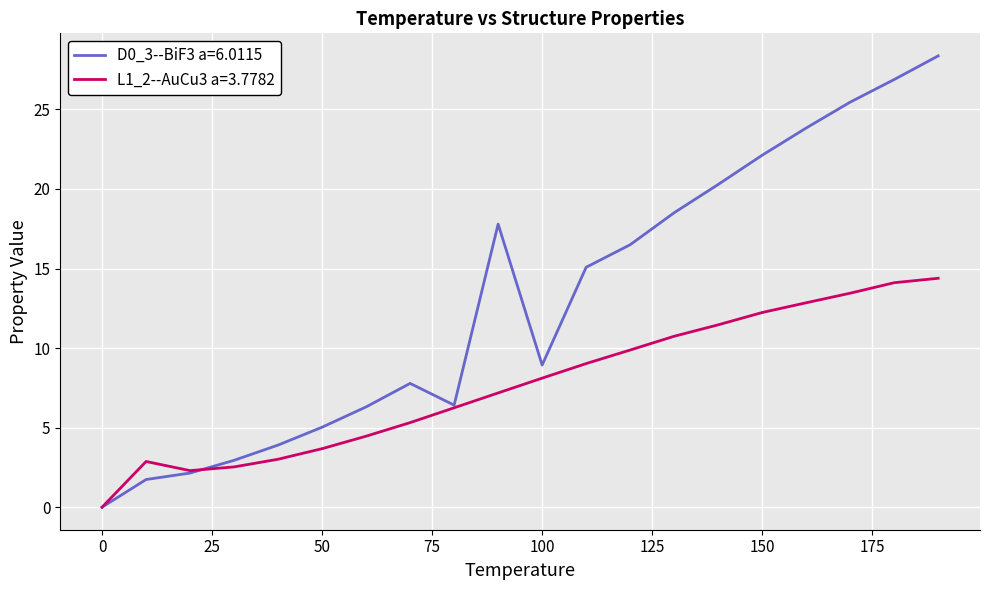

Which series has the largest total across all categories?

D0_3--BiF3 a=6.0115